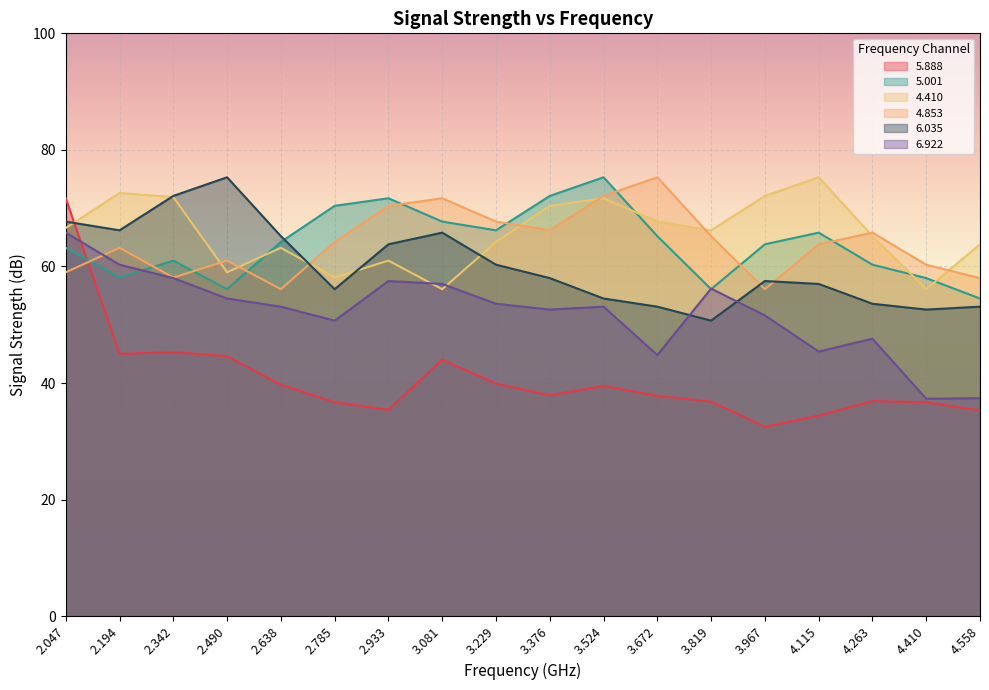

How many intersections are there between 4.853 and 6.035?

3